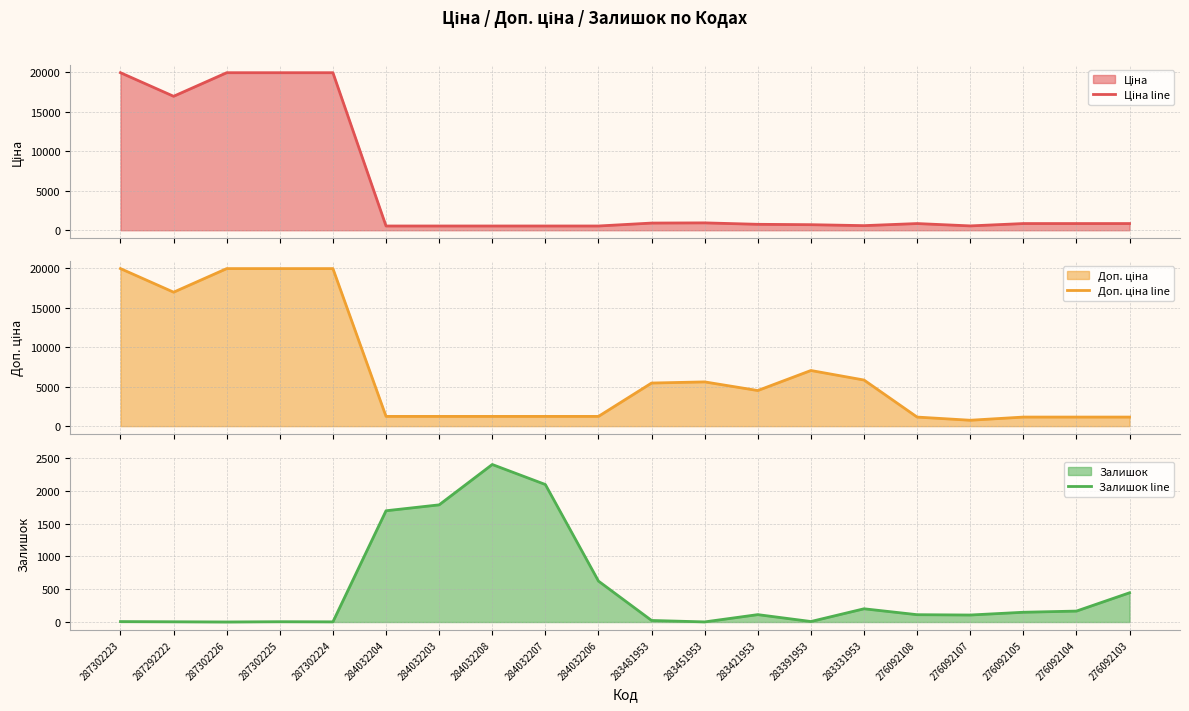

How many data points in Ціна line are above 848?

11